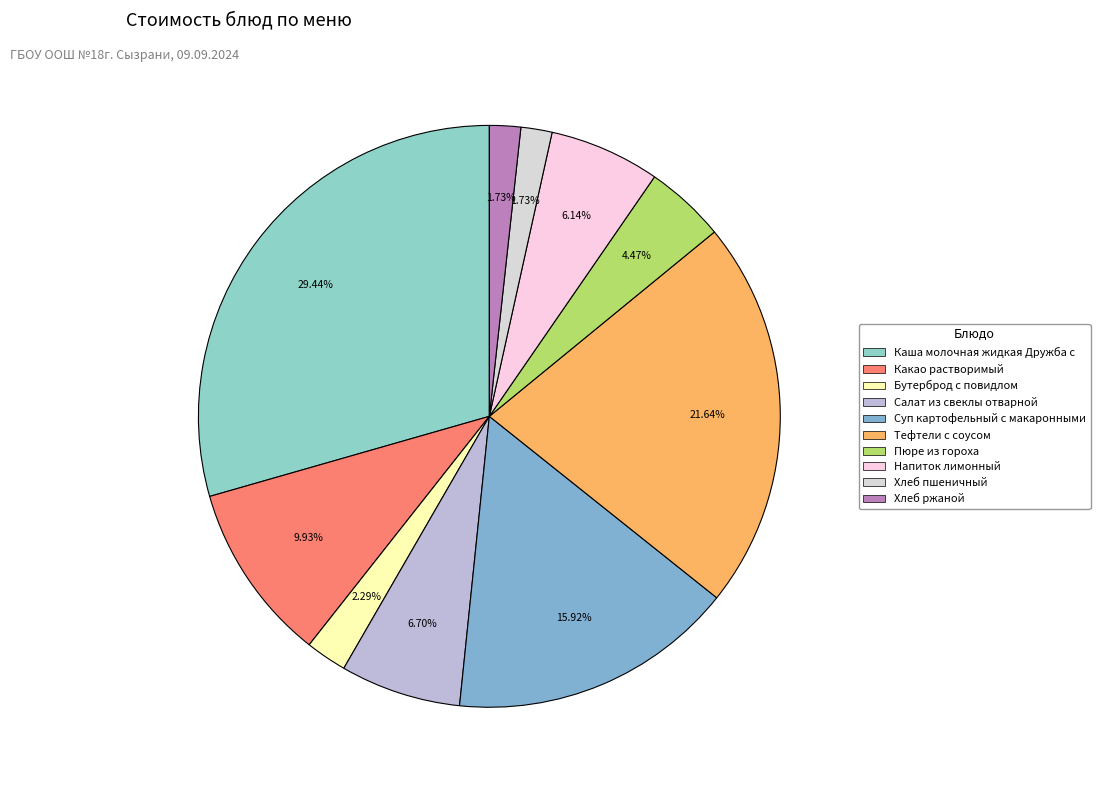

How many segments does this pie chart have?

10